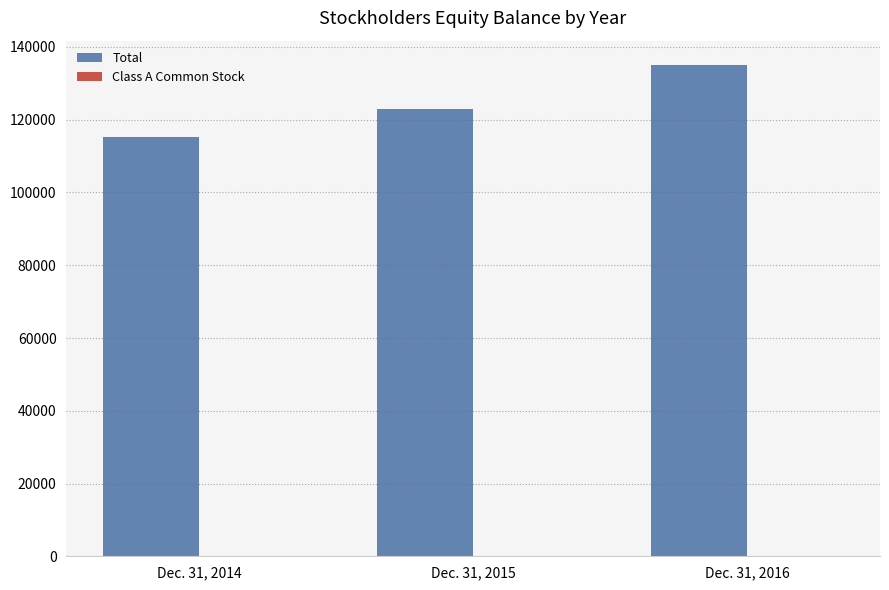

Which series has the largest total across all categories?

Total